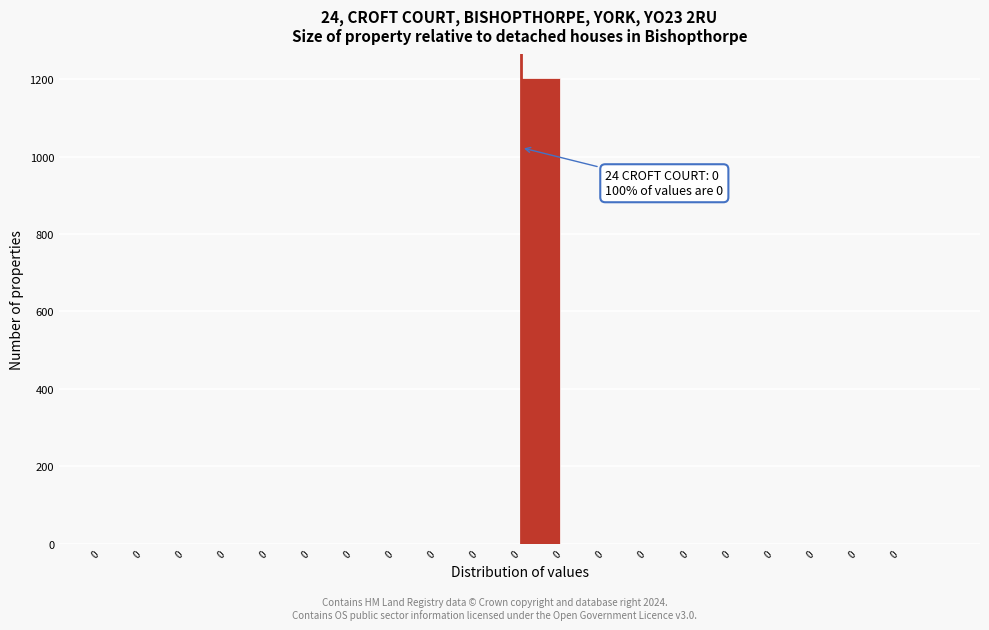

Count the number of values greater than 0.

1